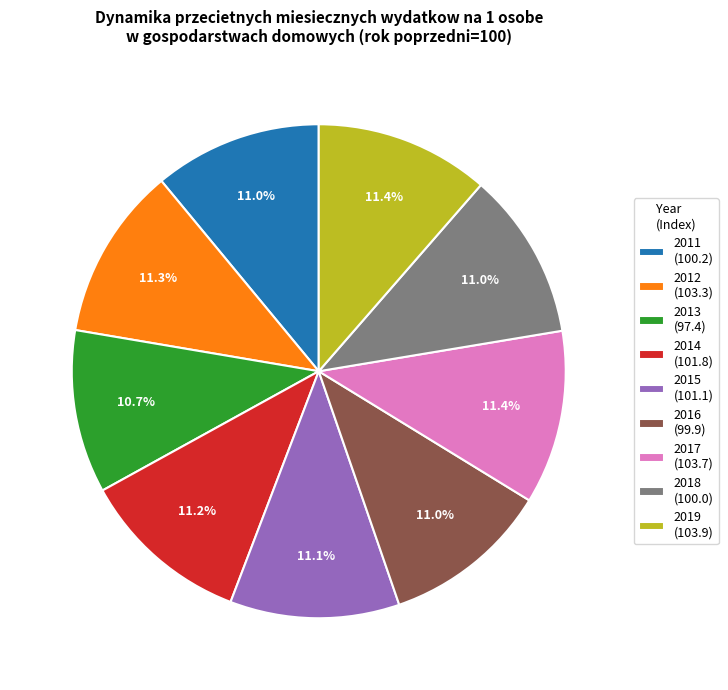

Is there a majority slice in this chart?

No